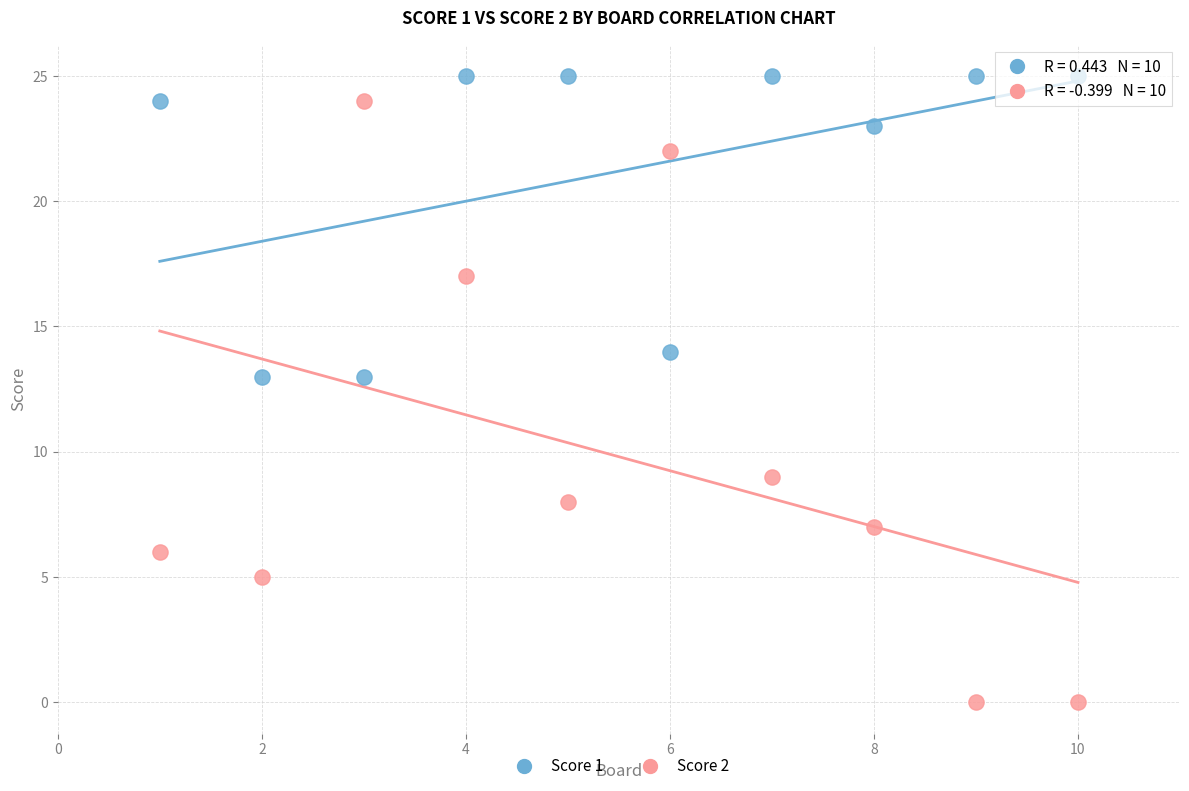

Which series has the largest Y range (max minus min)?

Score 2